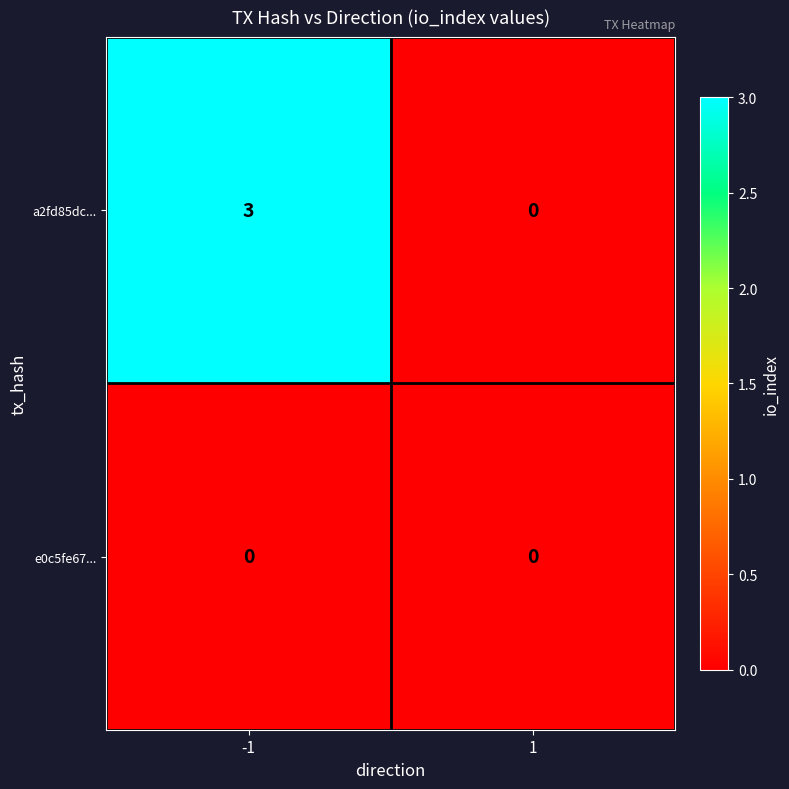

Reading left to right, extract all data points from this chart.

a2fd85dc...: -1=3	1=0
e0c5fe67...: -1=0	1=0